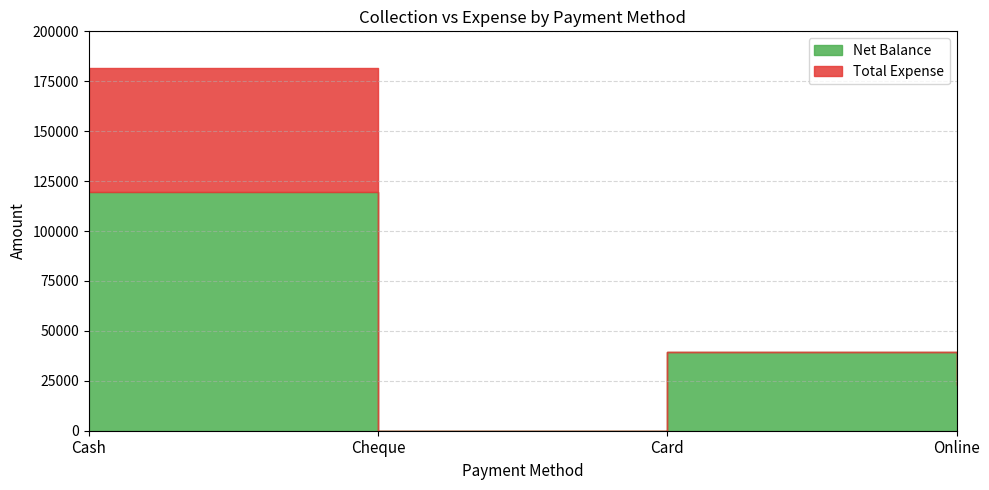

True or false: Net Balance has more than 2 interior local peaks.

False